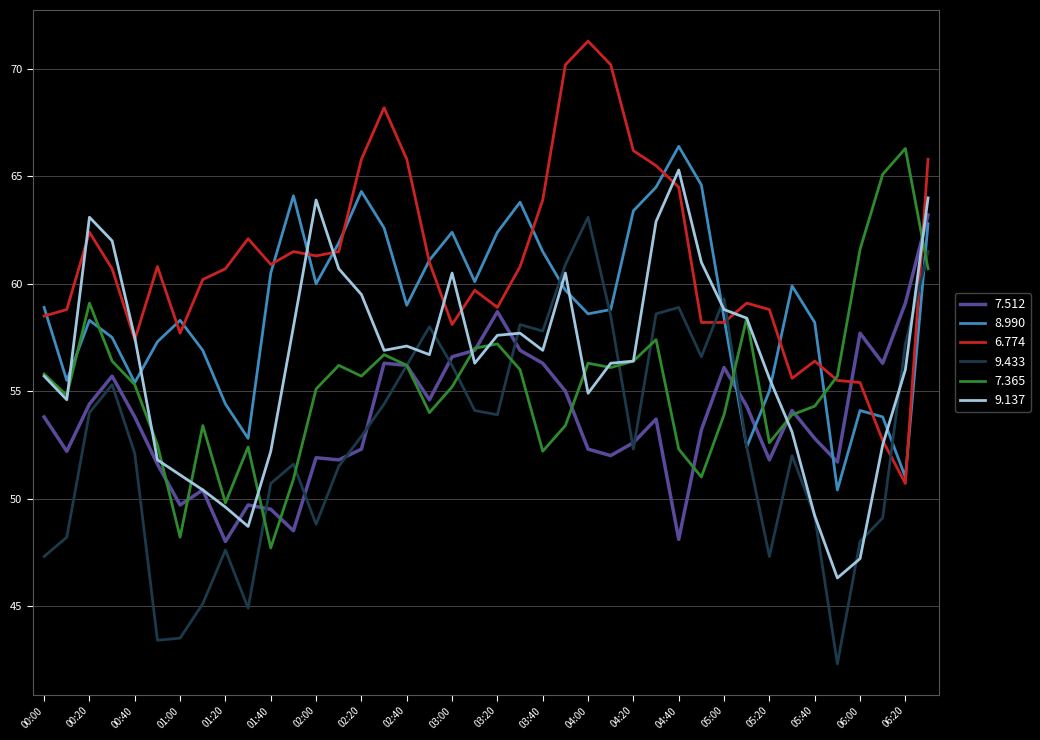

Which series ends up on top after the final intersection of 6.774 and 9.137?

6.774